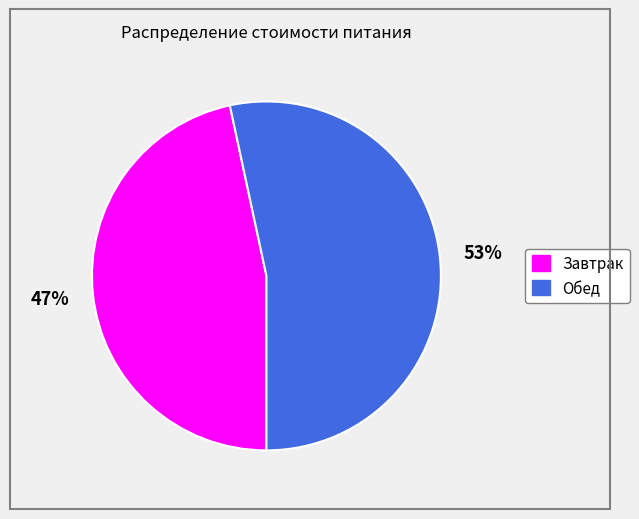

What is the majority slice?

Обед